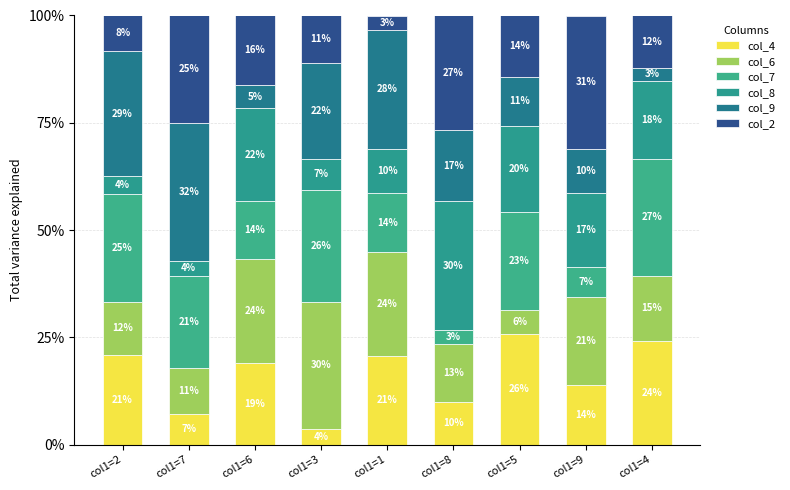

How many bars are there in total?

9